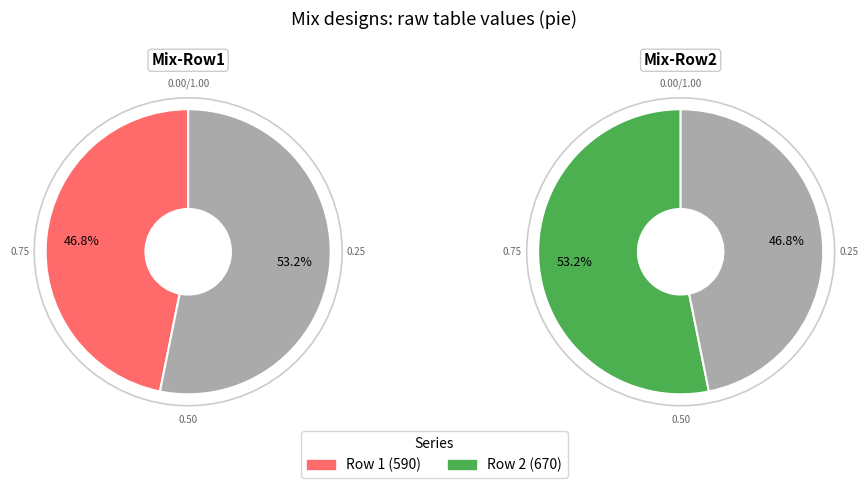

What is the smallest slice in the pie chart?

590